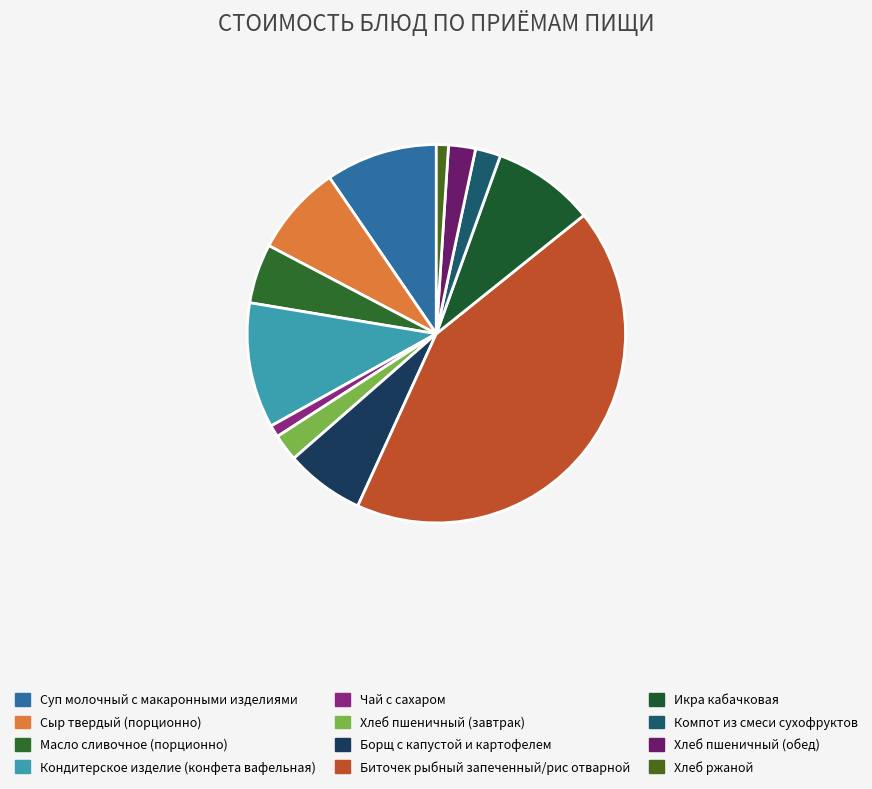

Do Борщ с капустой и картофелем and Кондитерское изделие (конфета вафельная) together represent more than half of the pie?

No